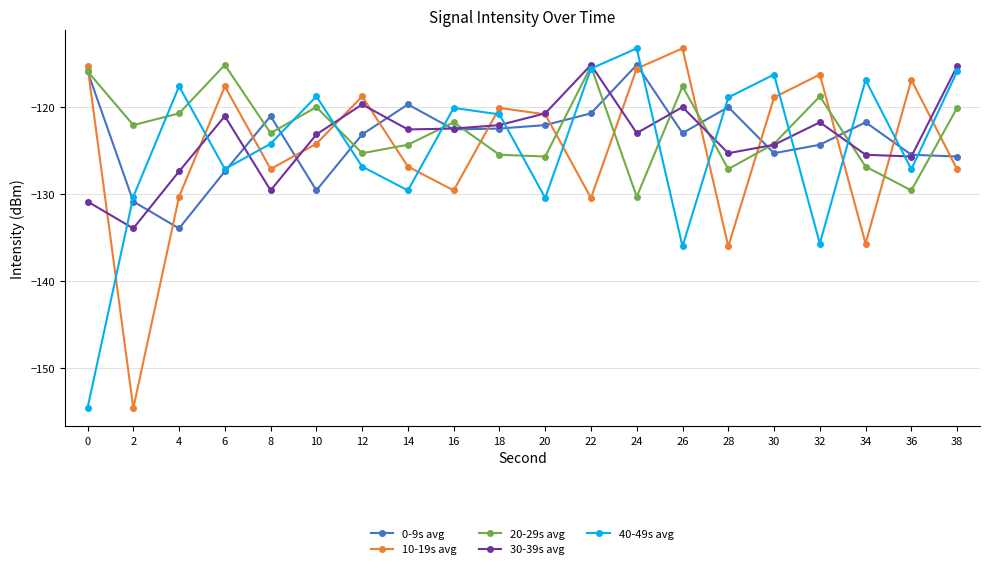

How many interior local peaks does the 40-49s avg series have?

6